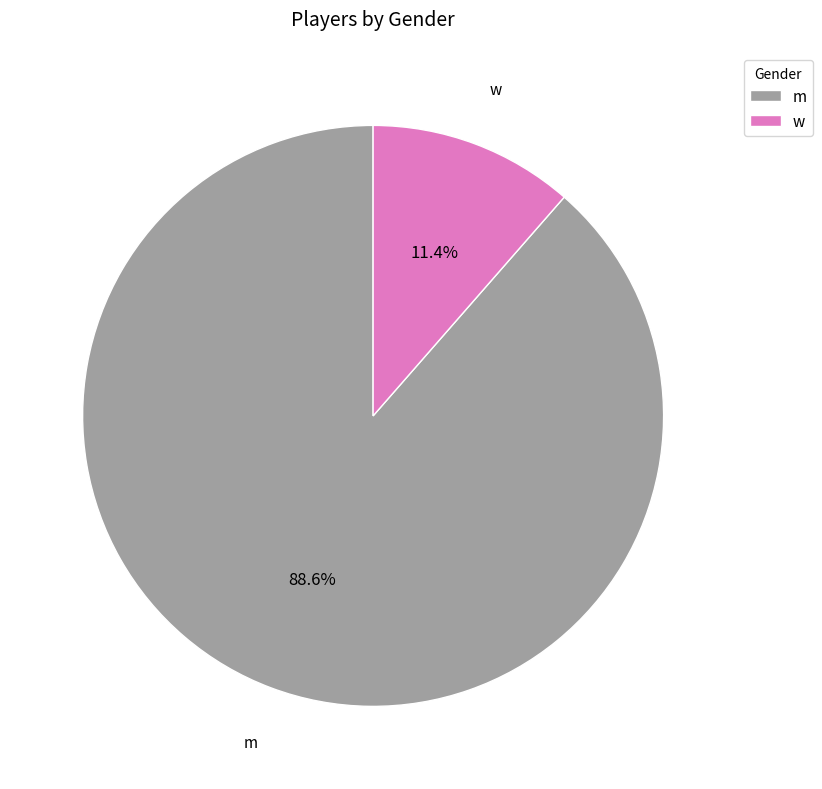

How many slices are in this pie chart?

2